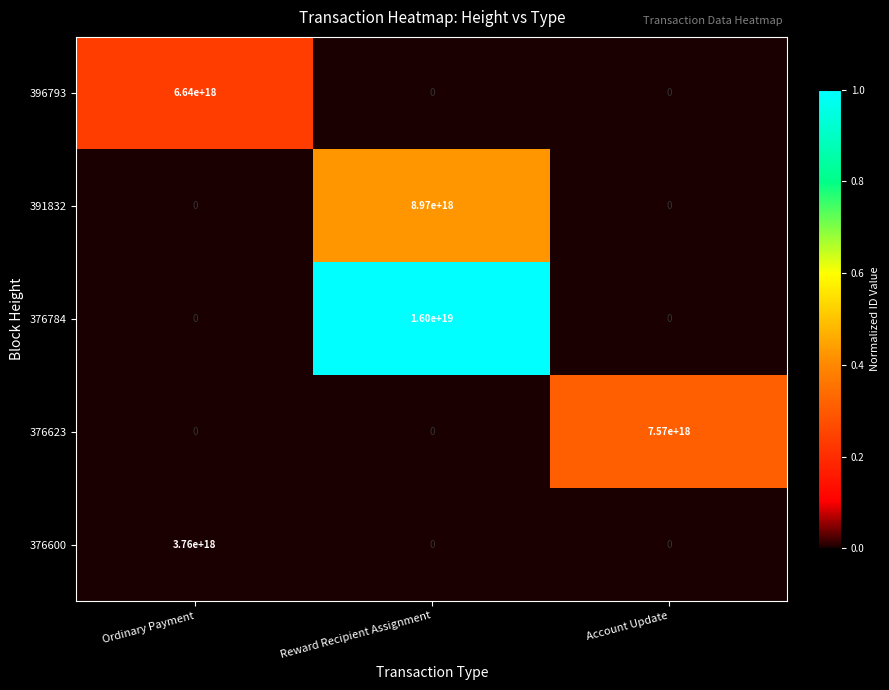

Which series has the largest range (max minus min)?

376784